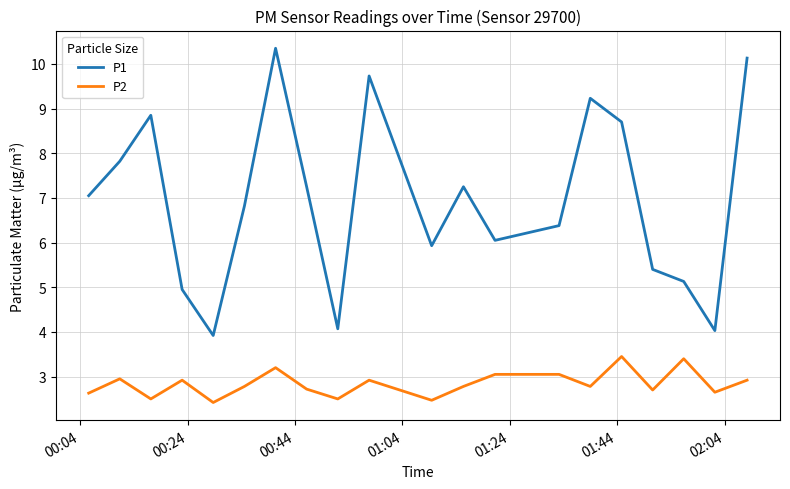

List the series in order of their overall mean, highest first.

P1, P2